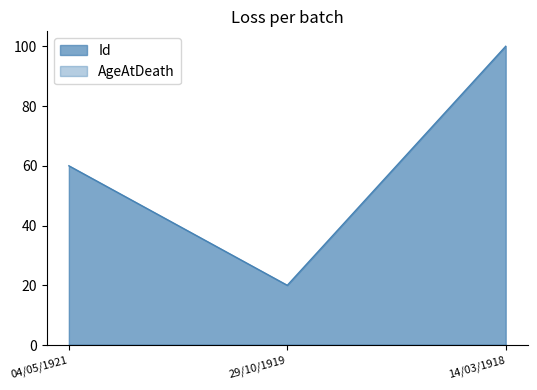

The value at 04/05/1921 is 26. True or false?

False